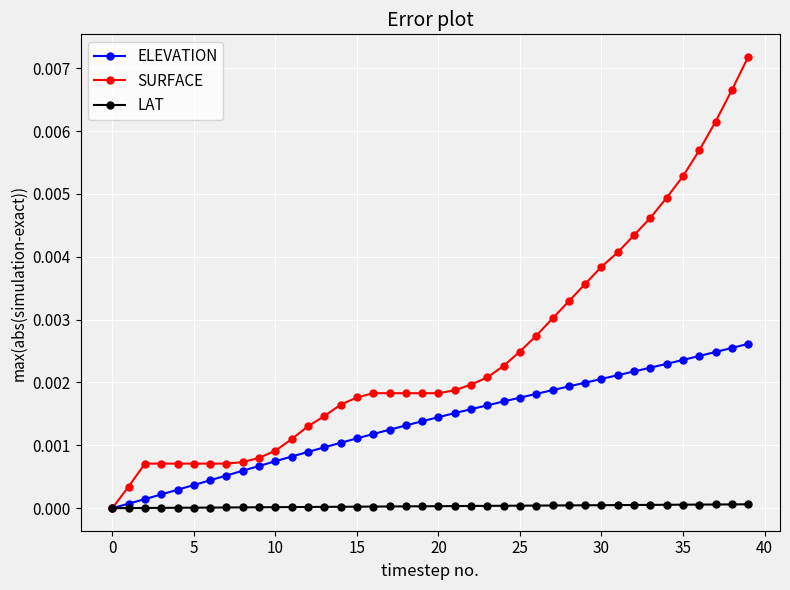

Which series has the largest range (max minus min)?

SURFACE